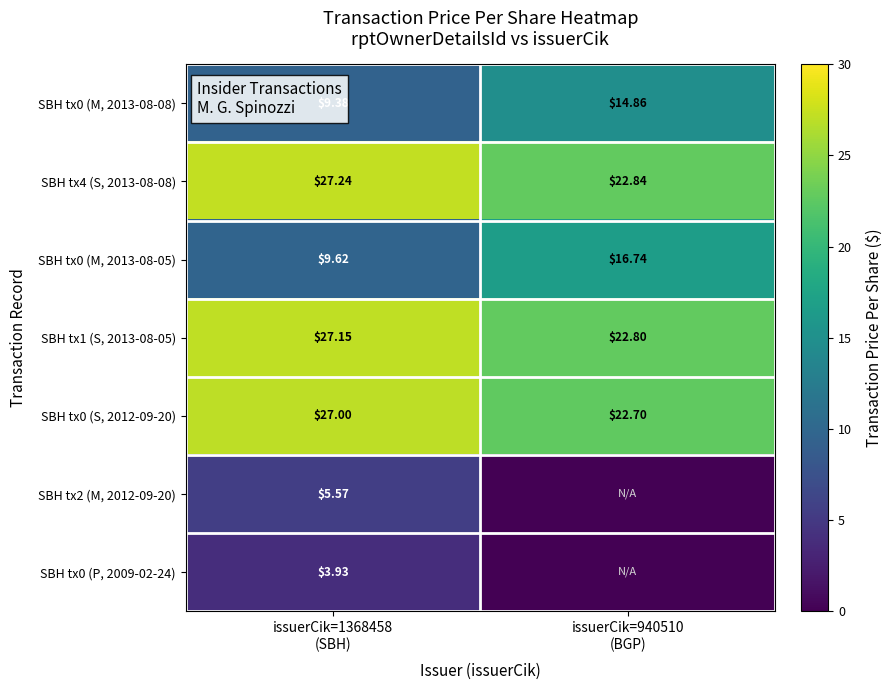

What is the difference between the highest and lowest values at issuerCik=940510
(BGP)?

22.8